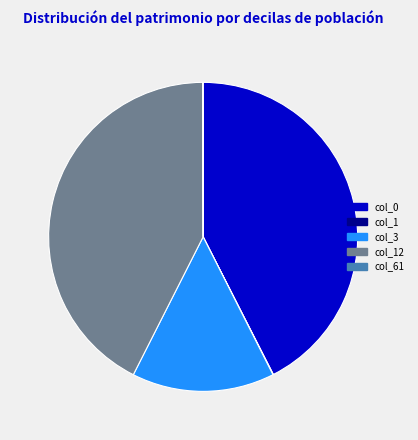

True or false: col_3 accounts for 15% of the total.

True